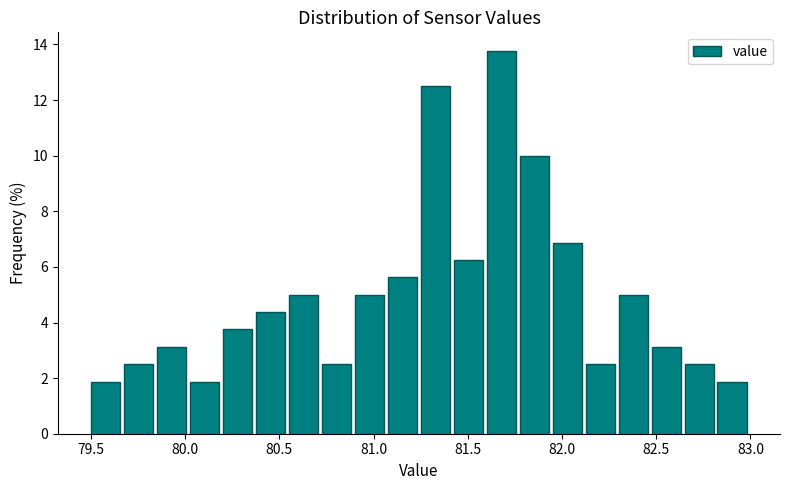

Around what value on the x-axis is the tallest bar? Give the approximate position of its centre, as read against the axis.

81.70